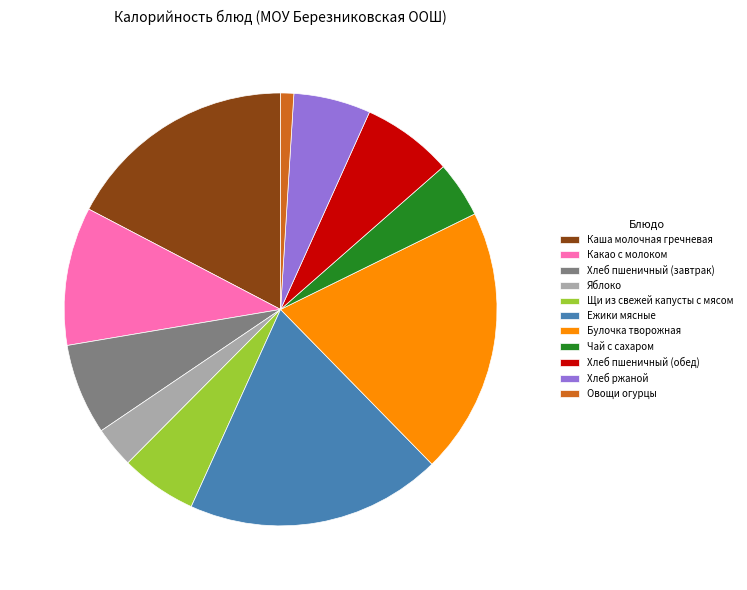

To the nearest percent, what is the average slice percentage?

9%